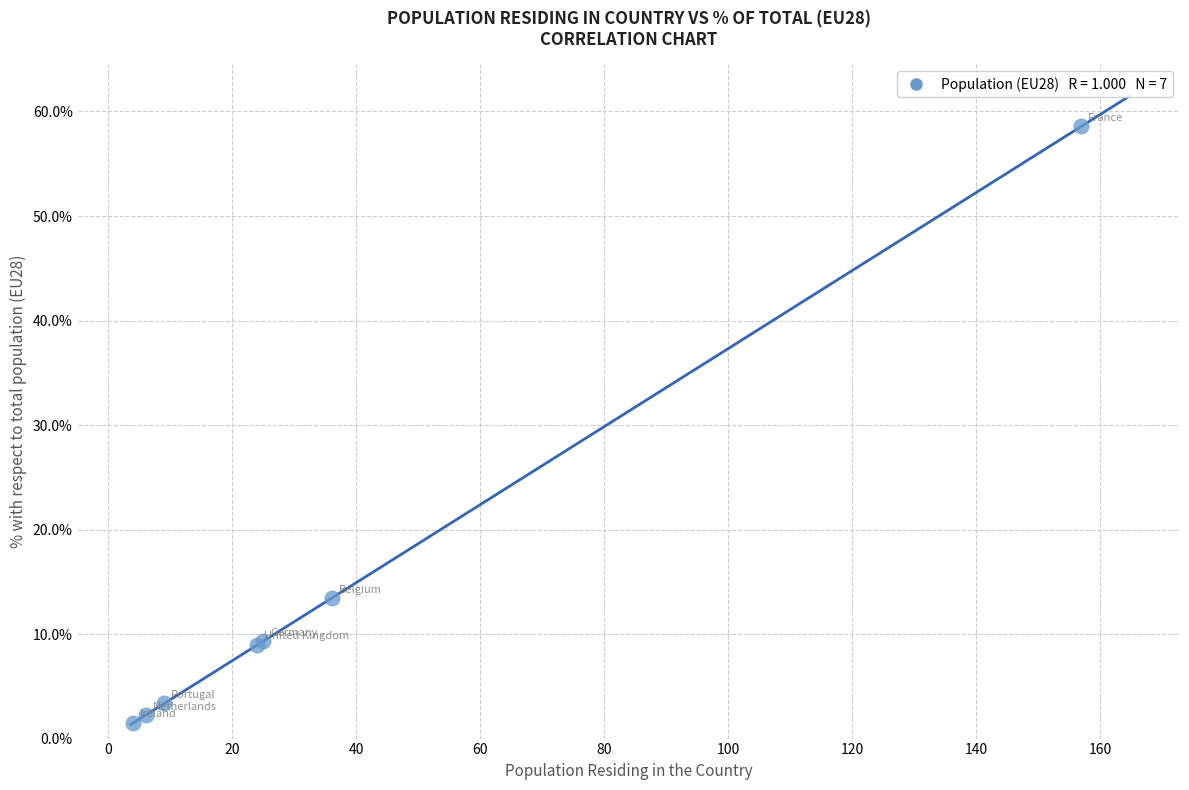

What Y value in the scatter plot is closest to 30?

13.4